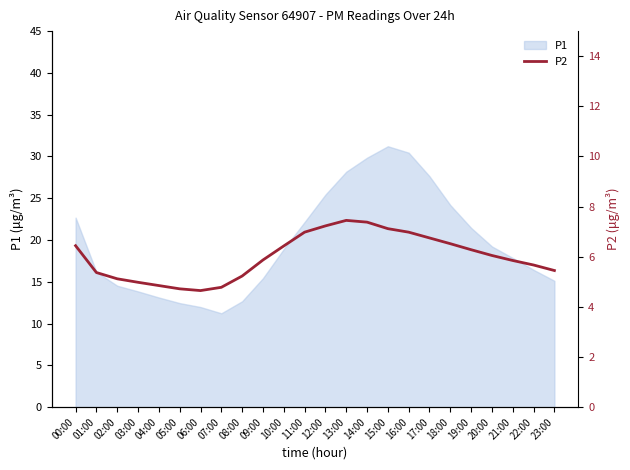

What is the label of the 16th point from the left?

15:00